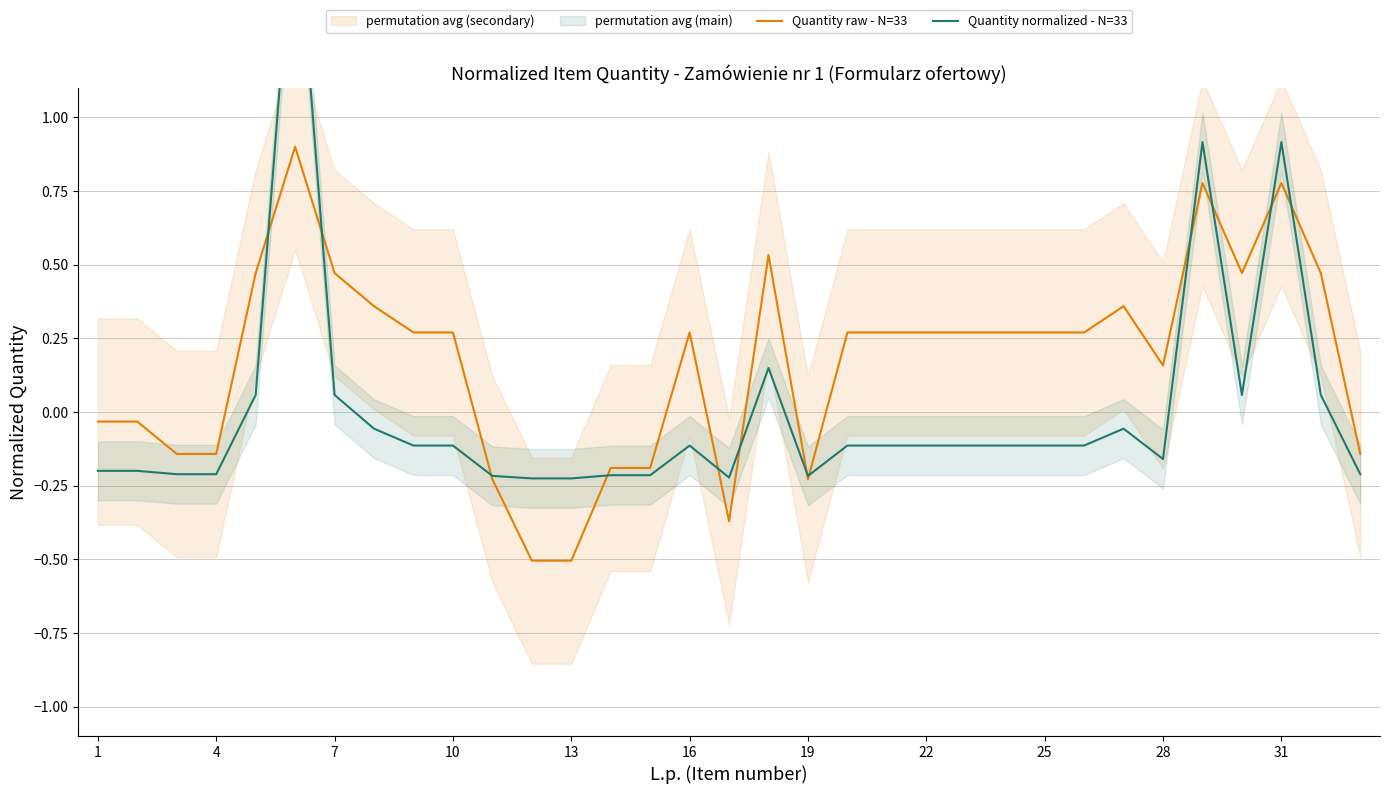

In Quantity normalized - N=33, how many points are higher than both neighbors (excluding endpoints)?

6